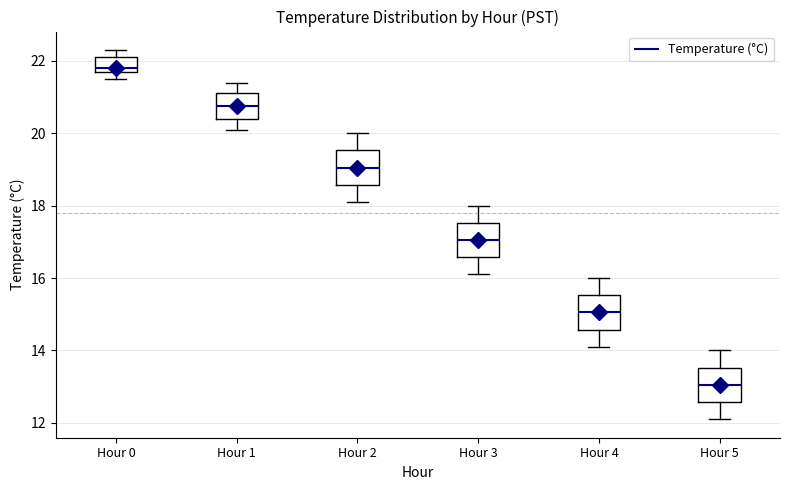

Reading left to right, read every box against the y-axis: the position of its median line, the range the box covers, and the ends of its whiskers. The values are not printed on the chart, so give them approximately, as read against the axis.

Hour 0: median 21.8 (just above the box's lower edge), box 21.8 to 22.2, whiskers 21.6 to 22.4
Hour 1: median 20.8, box 20.4 to 21.2, whiskers 20.2 to 21.4
Hour 2: median 19.0, box 18.6 to 19.6, whiskers 18.2 to 20.0
Hour 3: median 17.0, box 16.6 to 17.6, whiskers 16.2 to 18.0
Hour 4: median 15.0, box 14.6 to 15.6, whiskers 14.2 to 16.0
Hour 5: median 13.0, box 12.6 to 13.6, whiskers 12.2 to 14.0